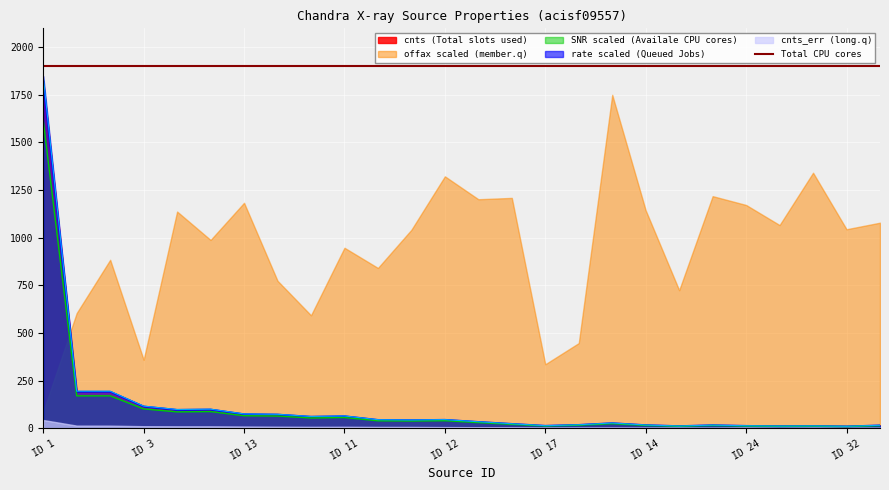

The value of rate scaled (Queued Jobs) at ID 13 is 75.8. True or false?

True